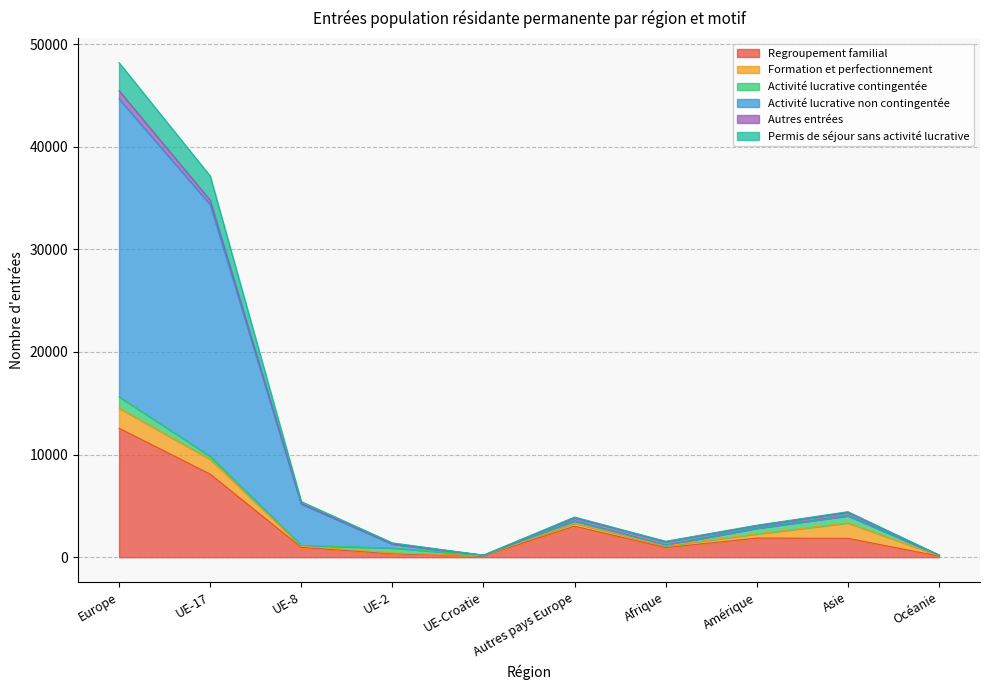

How many interior local valleys does the Regroupement familial series have?

2